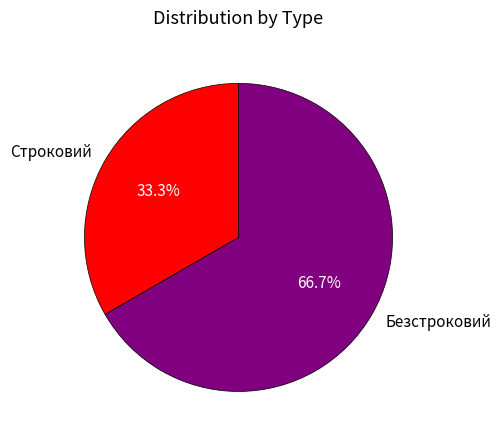

To the nearest percent, what is the difference between the Безстроковий and Строковий slice percentages?

33%